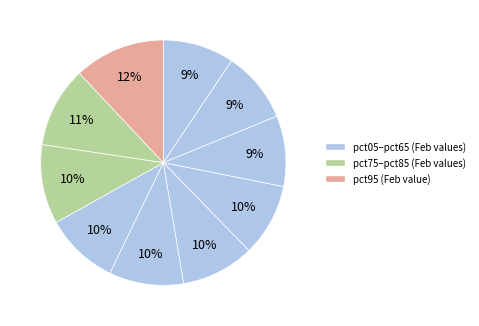

How many segments does this pie chart have?

10